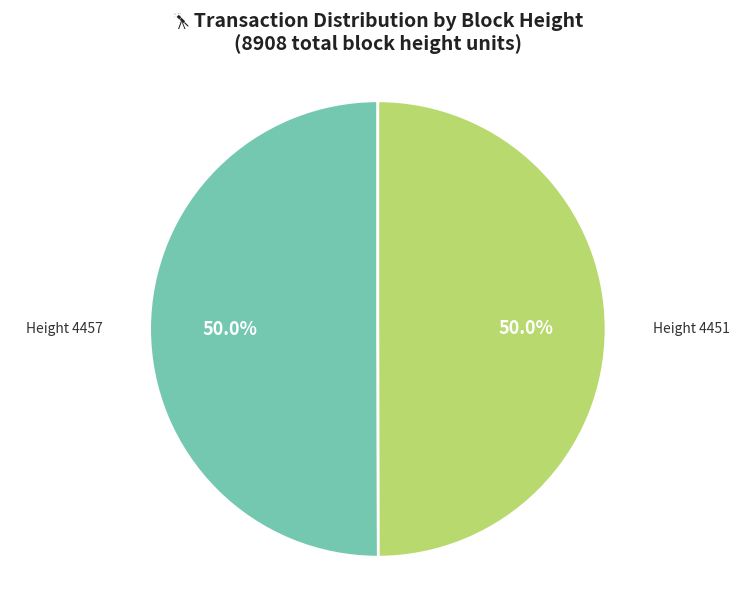

Do Height 4457 and Height 4451 together represent more than half of the pie?

Yes